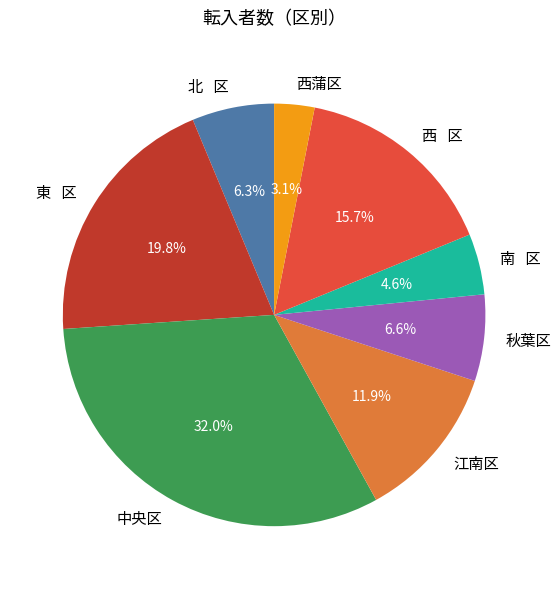

True or false: 中央区 accounts for 32% of the total.

True